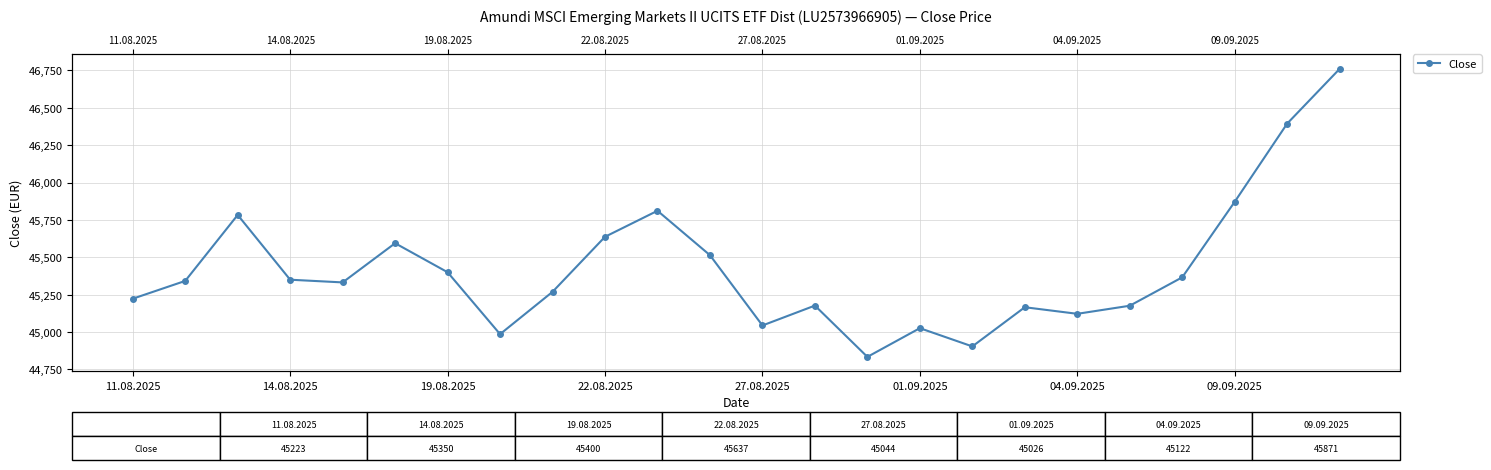

How many data points does each series have?

24